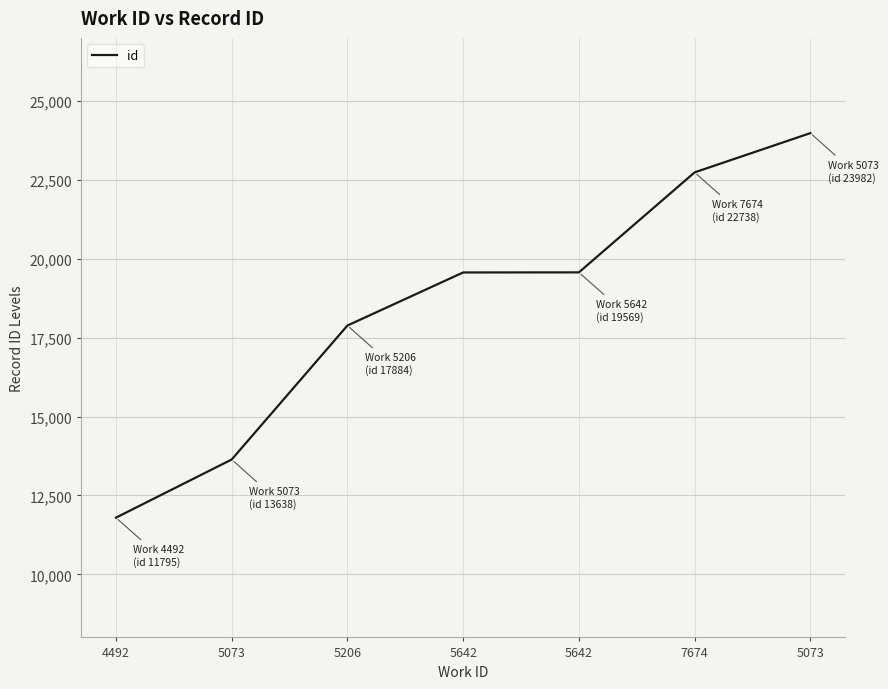

Where does the data first go above 19566?

5642